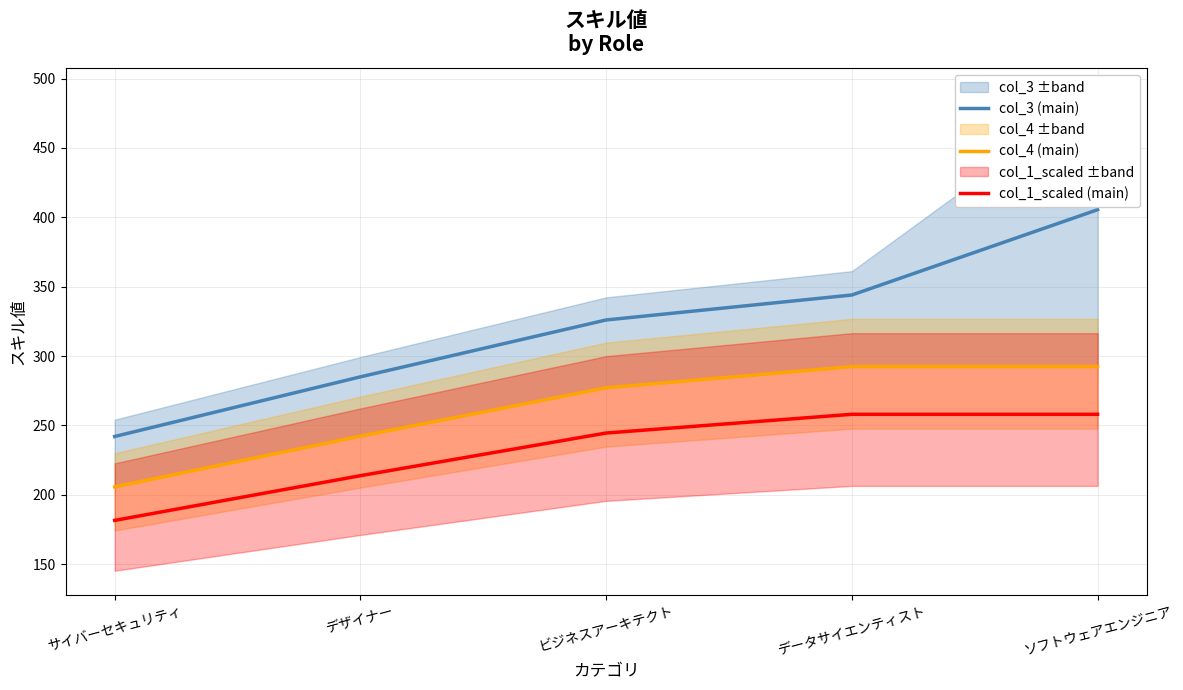

List the series in order of their overall mean, lowest first.

col_1_scaled (main), col_4 (main), col_3 (main)